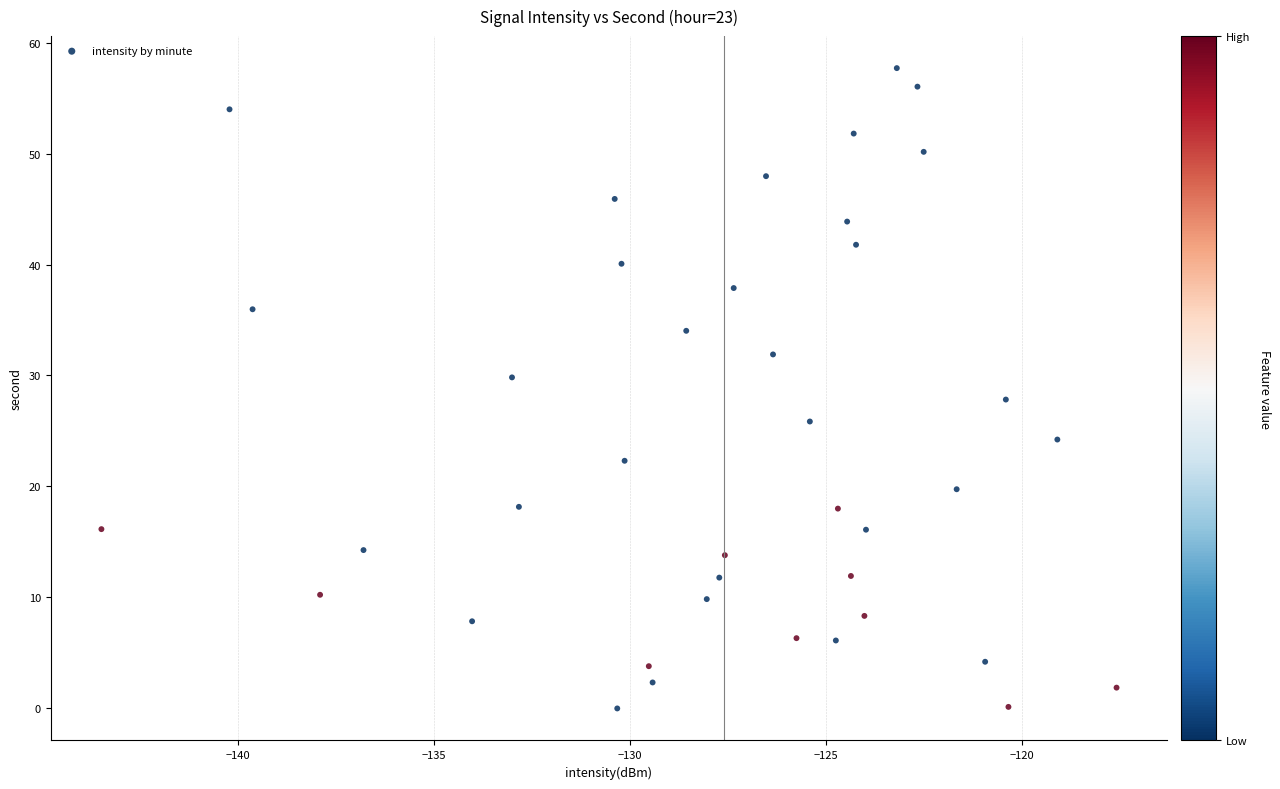

What is the range of X values (max minus min)?

25.9